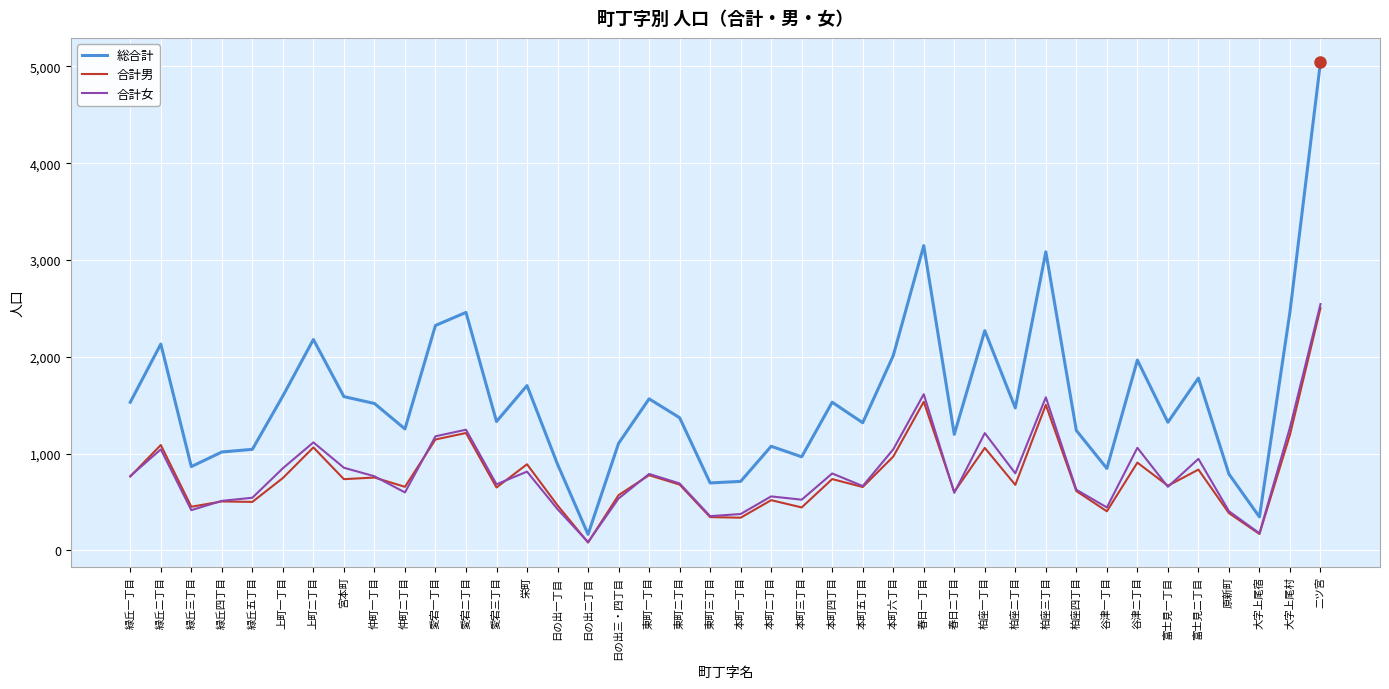

True or false: 総合計 has a value of 346 at 緑丘四丁目.

False